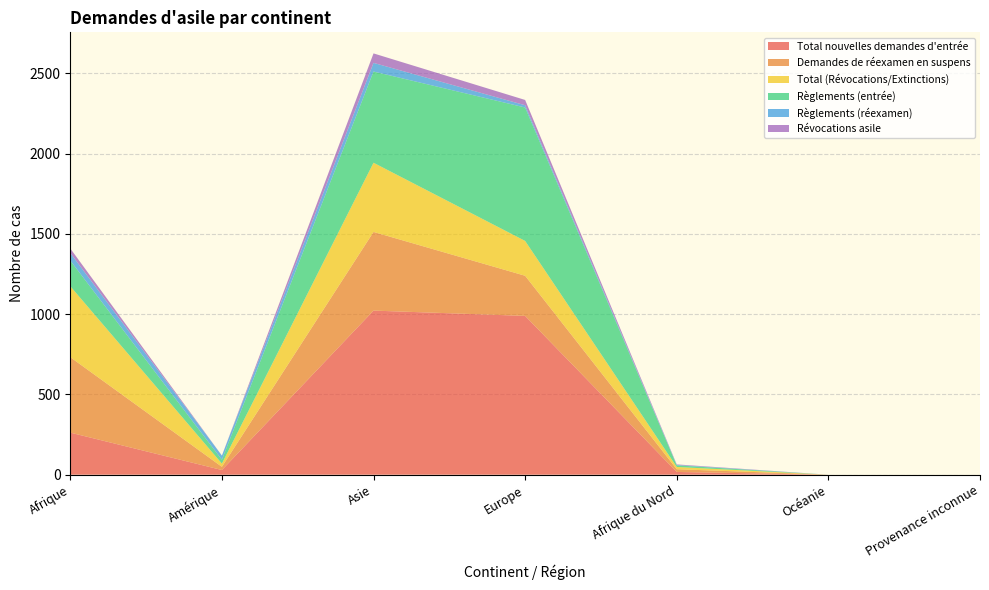

Reading left to right, extract all data points from this chart.

Total nouvelles demandes d'entrée: 262	29	1022	989	17	0	0
Demandes de réexamen en suspens: 470	20	490	250	17	0	0
Total (Révocations/Extinctions): 442	20	431	217	14	0	0
Règlements (entrée): 160	24	568	831	10	0	0
Règlements (réexamen): 47	26	54	14	3	0	0
Révocations asile: 28	0	59	33	3	0	0